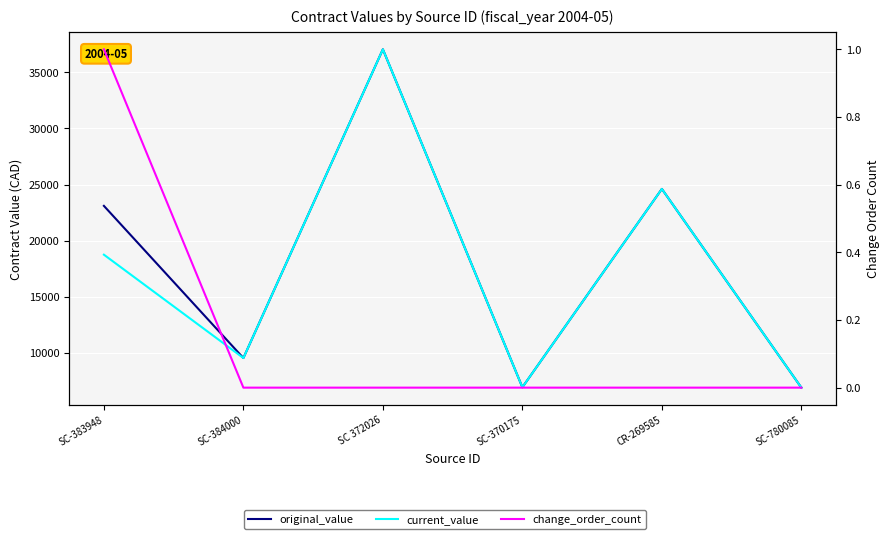

What is the maximum value for current_value?

37058.0